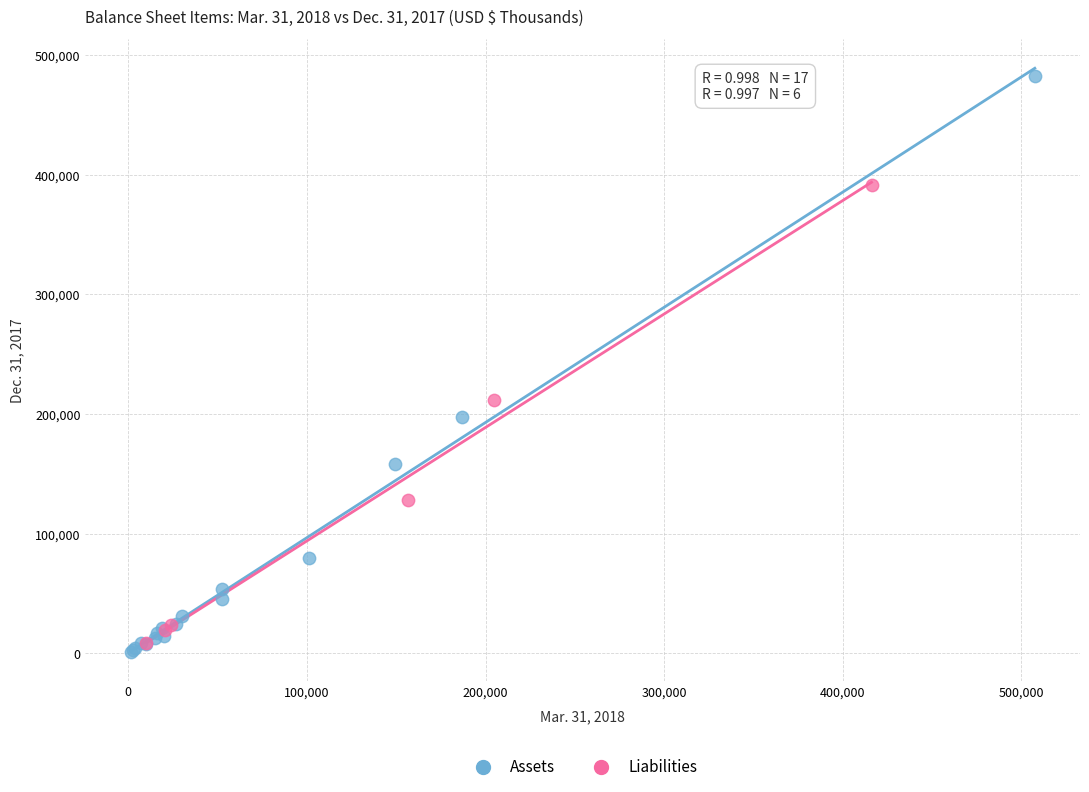

Which series contains the lowest Y value?

Assets